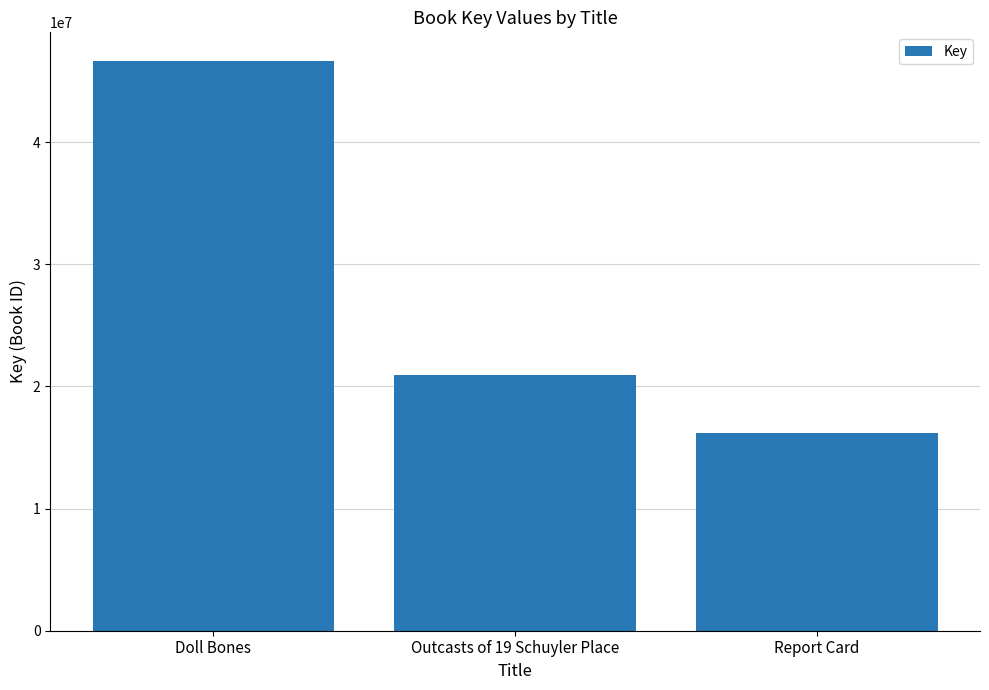

Rank the categories by value from highest to lowest.

Doll Bones, Outcasts of 19 Schuyler Place, Report Card